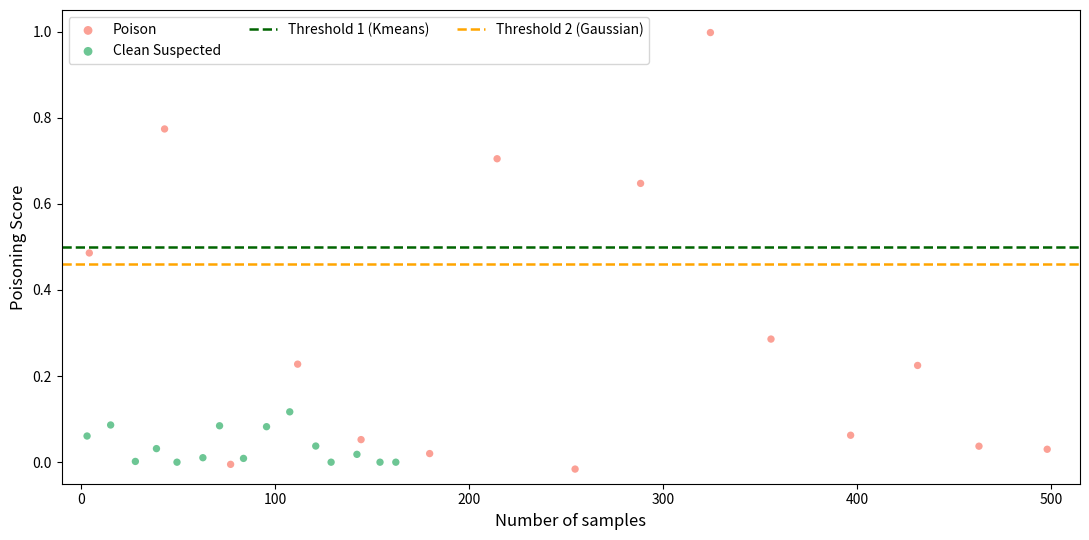

Which series contains the highest Y value?

Poison